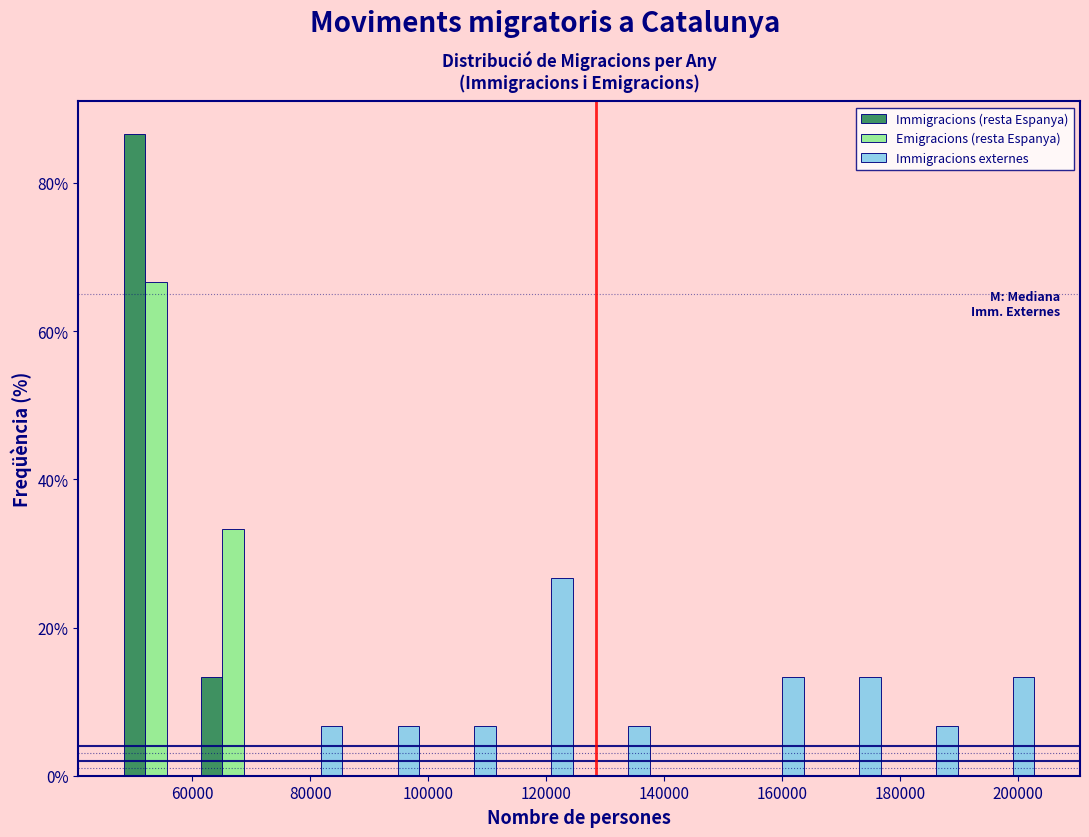

Reading left to right, transcribe this chart: for each range on the x-axis, give the height of each series' bar. Neither the bar edges nor the heights are printed on the chart, so give them approximately, as read against the axes.

48000 to 60000: Immigracions (resta Espanya)=86	Emigracions (resta Espanya)=66	Immigracions externes=0
60000 to 74000: Immigracions (resta Espanya)=14	Emigracions (resta Espanya)=34	Immigracions externes=0
74000 to 86000: Immigracions (resta Espanya)=0	Emigracions (resta Espanya)=0	Immigracions externes=6
86000 to 100000: Immigracions (resta Espanya)=0	Emigracions (resta Espanya)=0	Immigracions externes=6
100000 to 112000: Immigracions (resta Espanya)=0	Emigracions (resta Espanya)=0	Immigracions externes=6
112000 to 126000: Immigracions (resta Espanya)=0	Emigracions (resta Espanya)=0	Immigracions externes=26
126000 to 138000: Immigracions (resta Espanya)=0	Emigracions (resta Espanya)=0	Immigracions externes=6
138000 to 152000: Immigracions (resta Espanya)=0	Emigracions (resta Espanya)=0	Immigracions externes=0
152000 to 164000: Immigracions (resta Espanya)=0	Emigracions (resta Espanya)=0	Immigracions externes=14
164000 to 178000: Immigracions (resta Espanya)=0	Emigracions (resta Espanya)=0	Immigracions externes=14
178000 to 190000: Immigracions (resta Espanya)=0	Emigracions (resta Espanya)=0	Immigracions externes=6
190000 to 204000: Immigracions (resta Espanya)=0	Emigracions (resta Espanya)=0	Immigracions externes=14